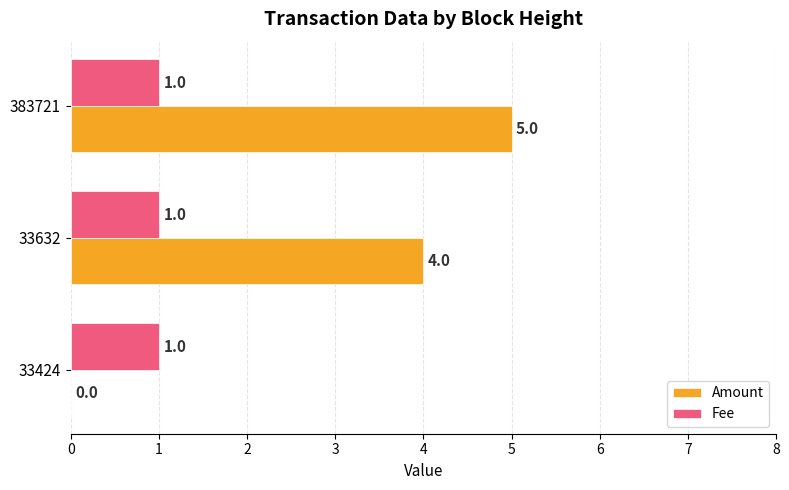

Which series changed the most between 33424 and 33632?

Amount